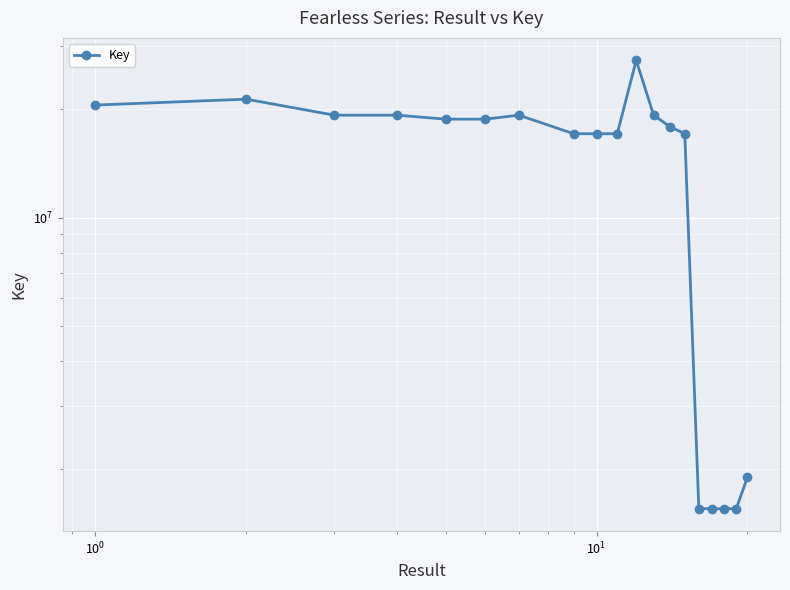

What is the value of the 7th point from the left?

19254555